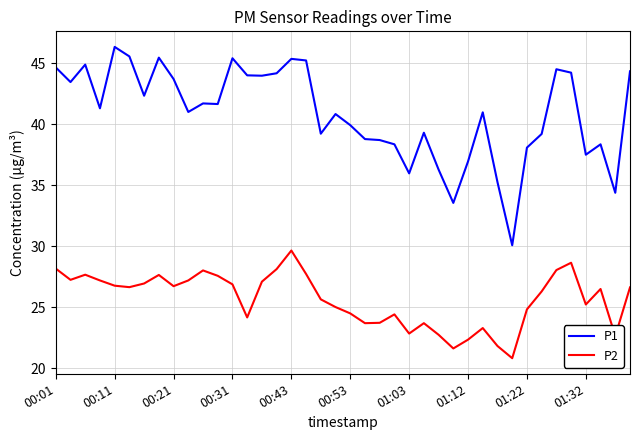

What is the smallest value displayed?

20.8